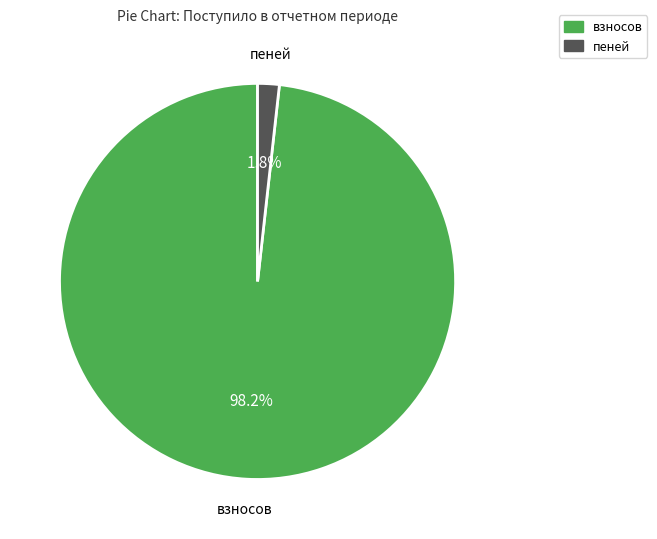

Which has a higher value, пеней or взносов?

взносов